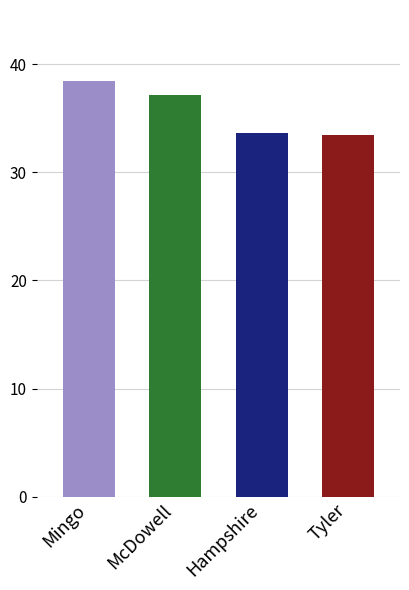

What is the change in value from Mingo to Tyler?

-5.0